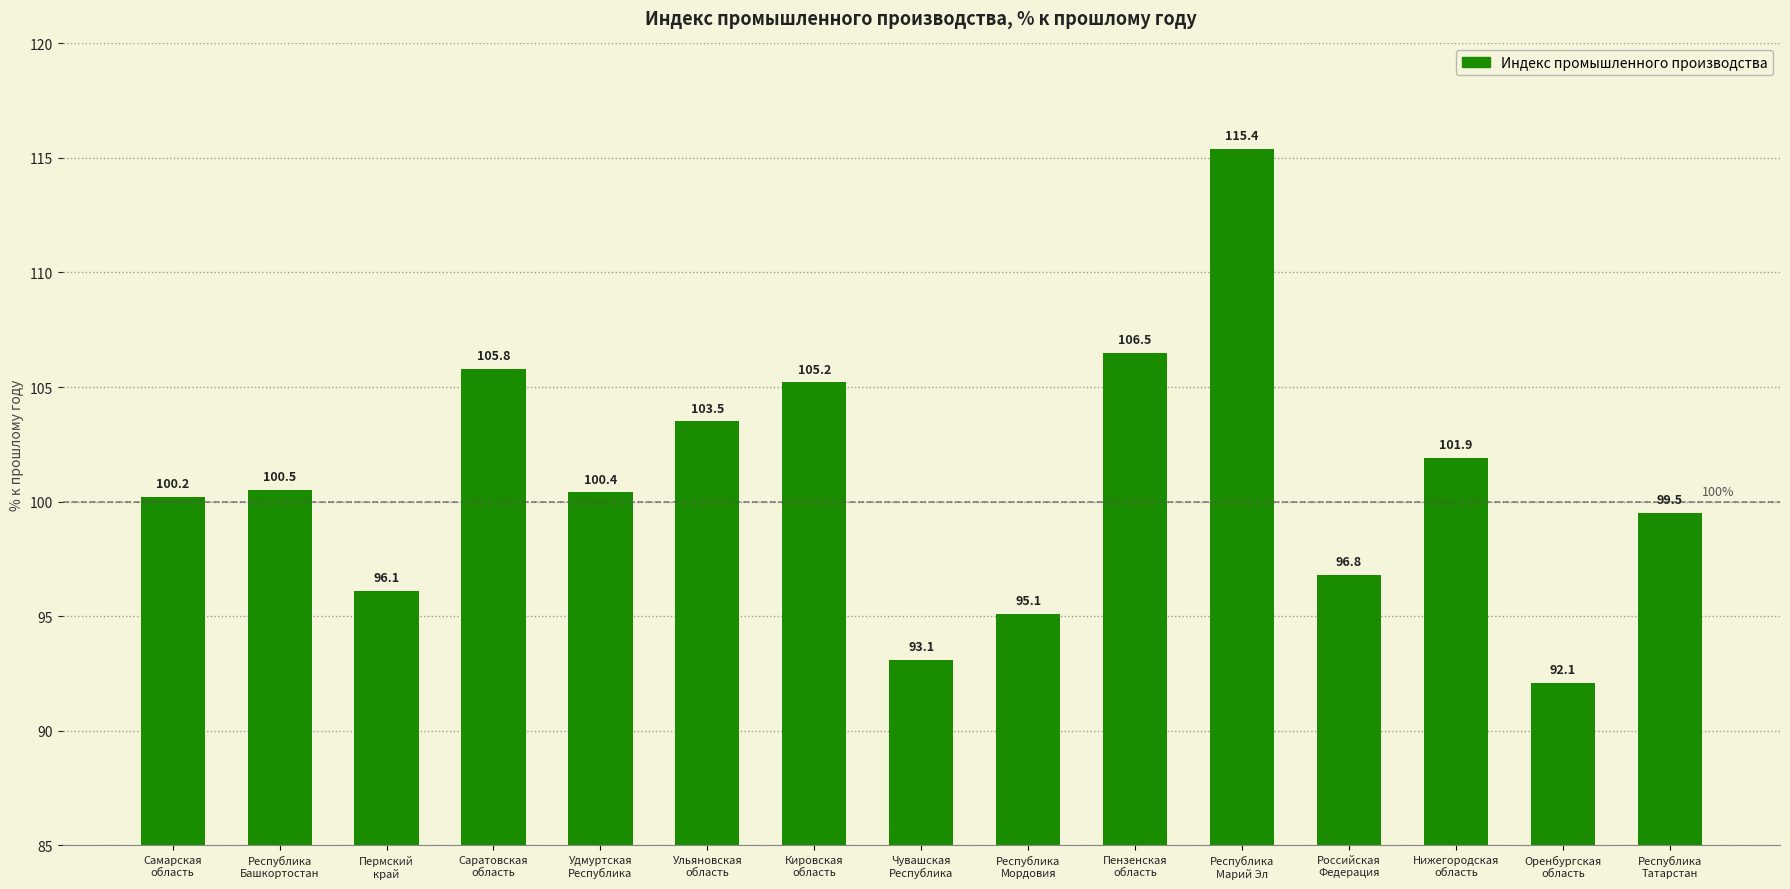

True or false: the data shows 99.5 at Республика
Татарстан.

True